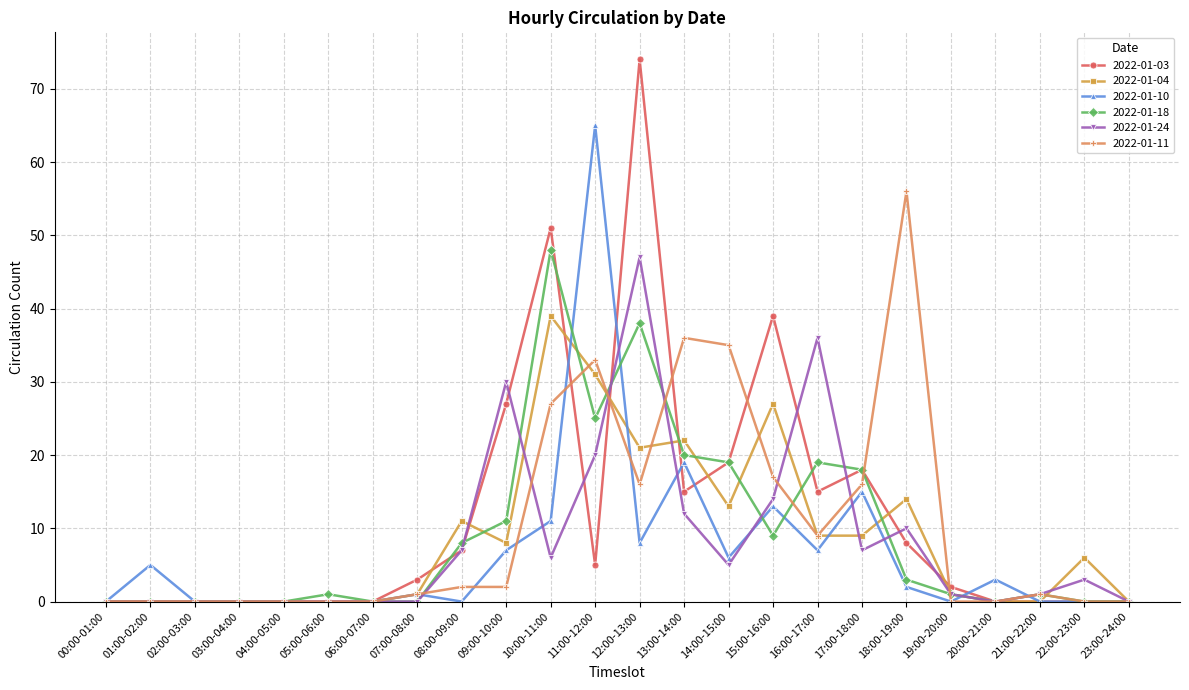

At which category does the chart reach its peak across all series?

12:00-13:00